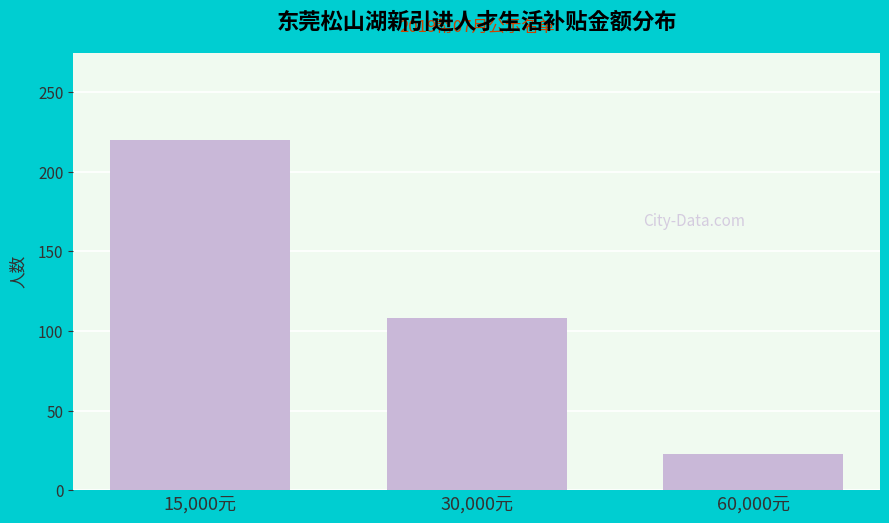

Reading left to right, list all the values displayed in this chart.

15,000元=220	30,000元=108	60,000元=23